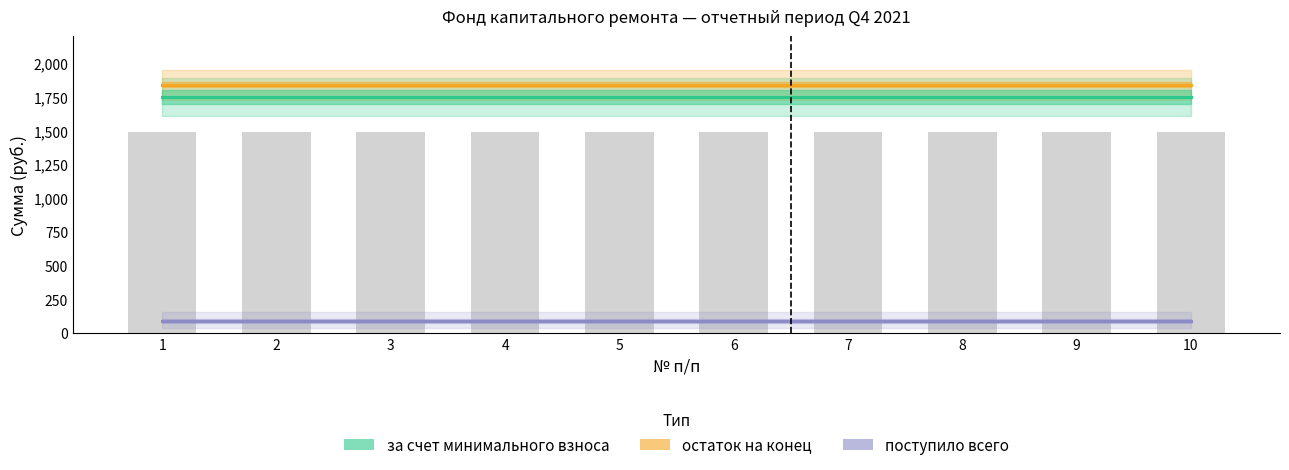

The value of остаток на конец at 4 is 3234.0. True or false?

False